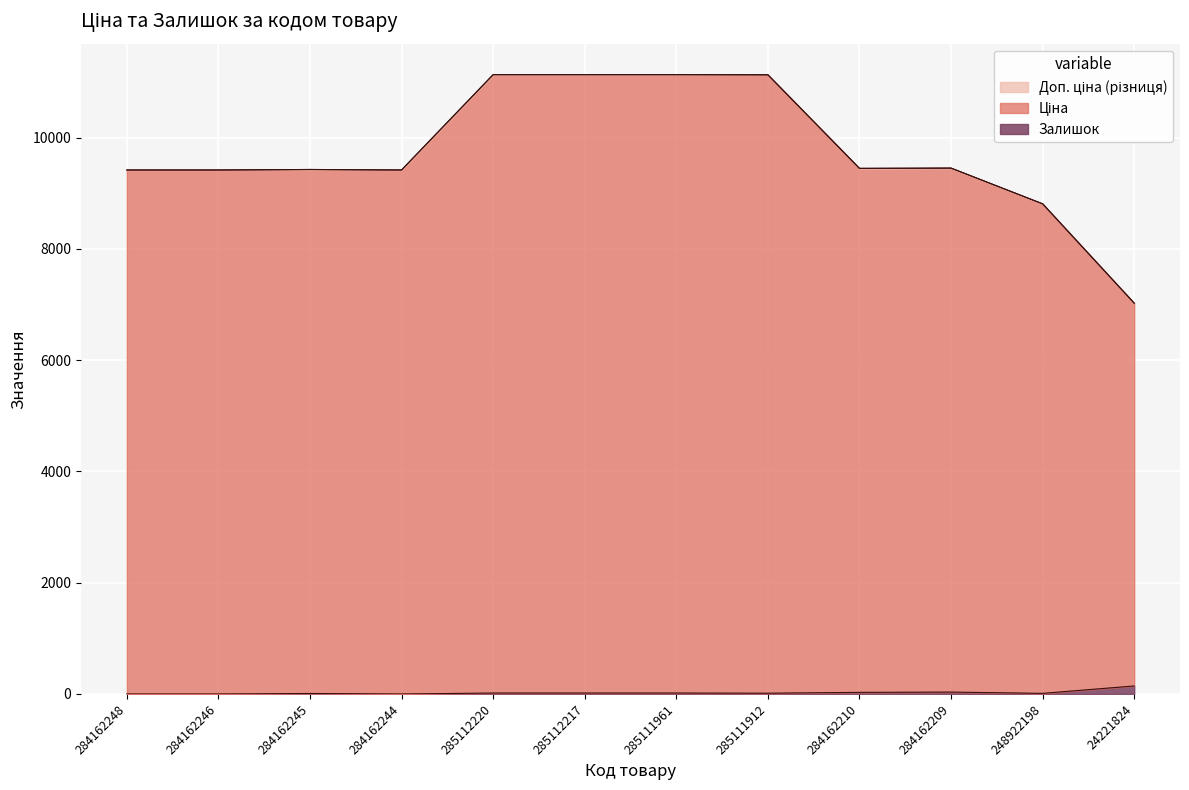

Is it true that Ціна equals 9416.9 at 284162244?

True